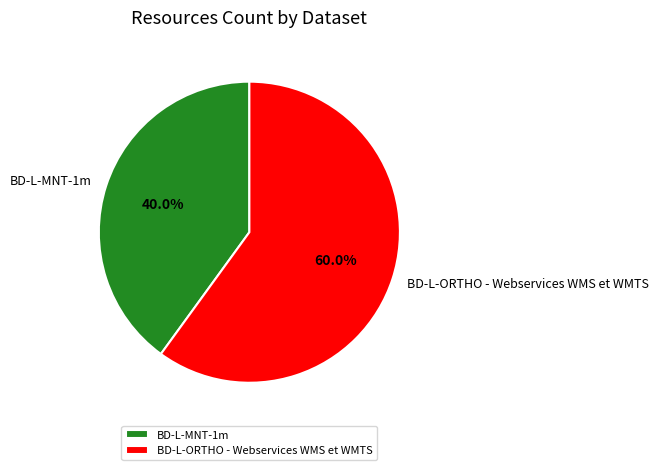

How many segments does this pie chart have?

2